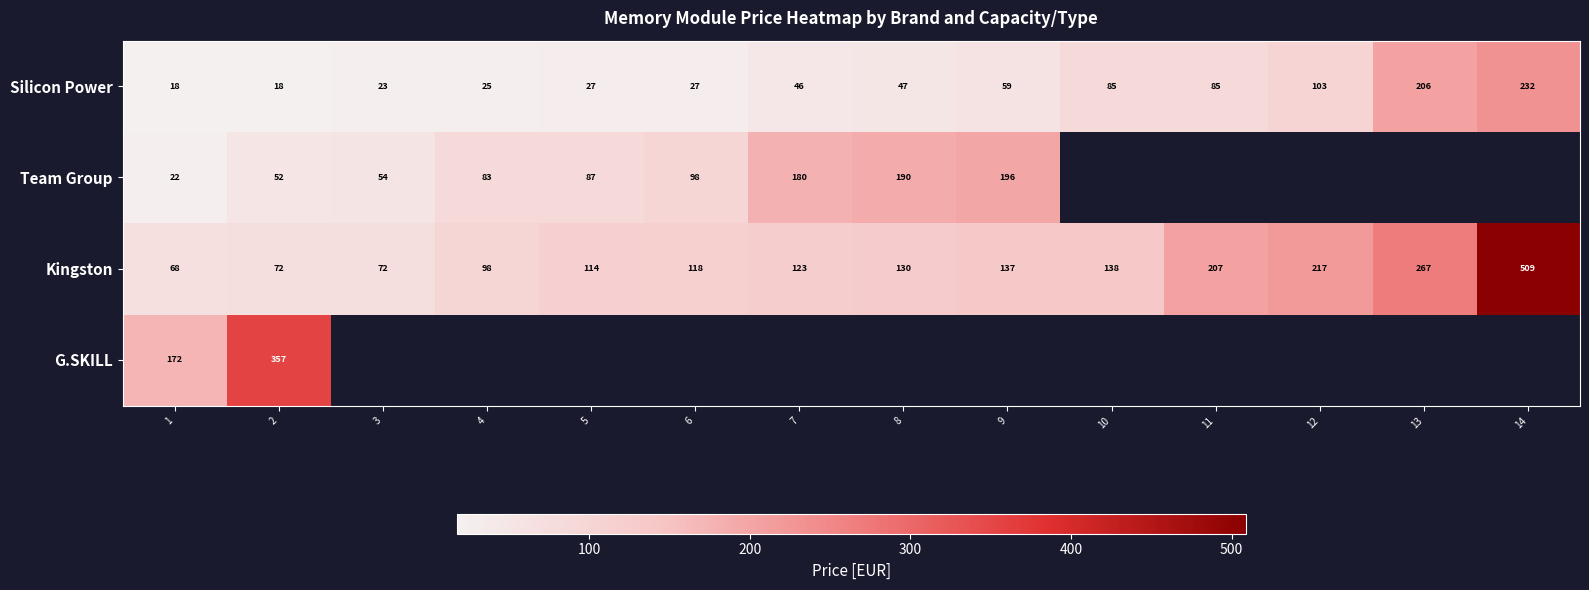

How many data points does each series have?

14